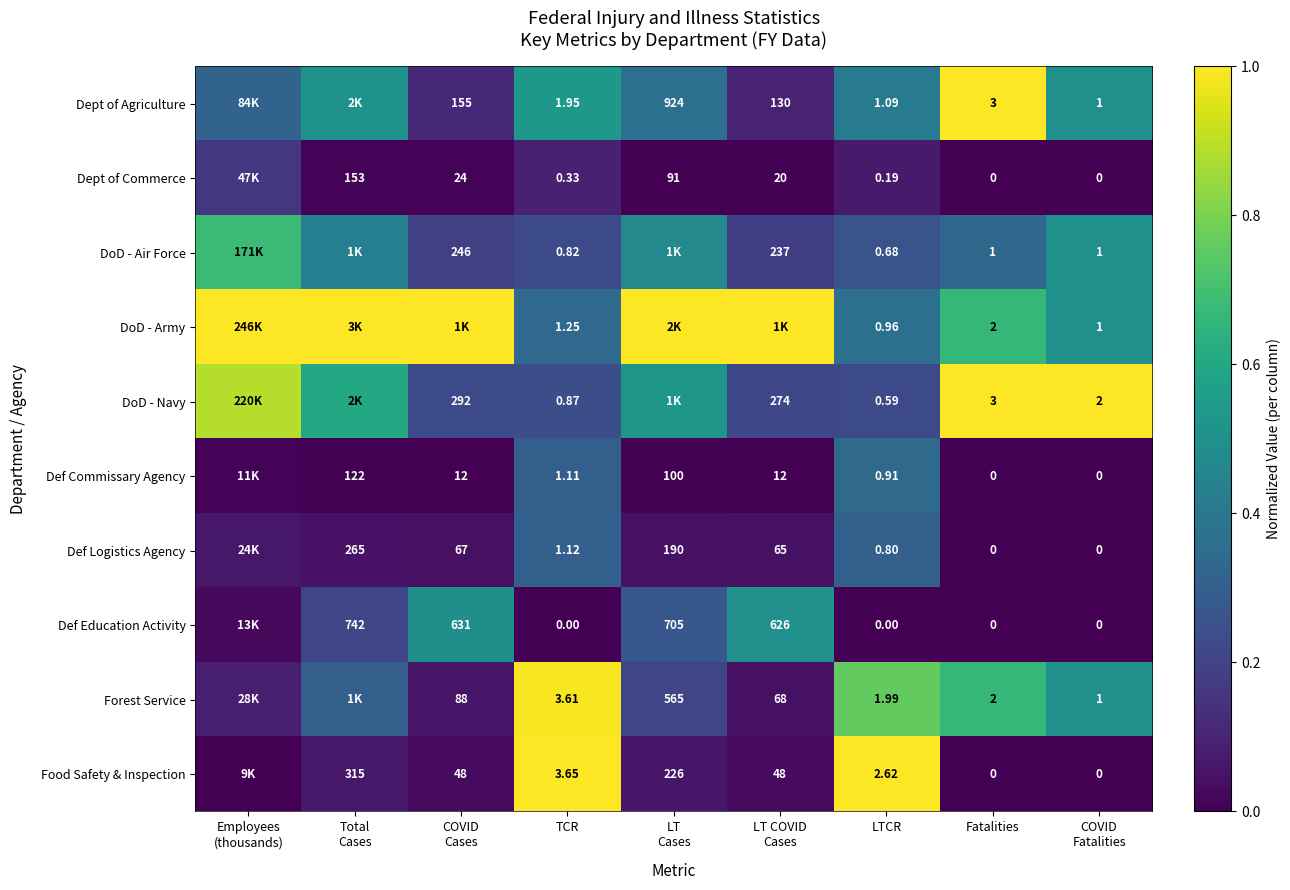

What is the maximum value shown in the chart?

1.0